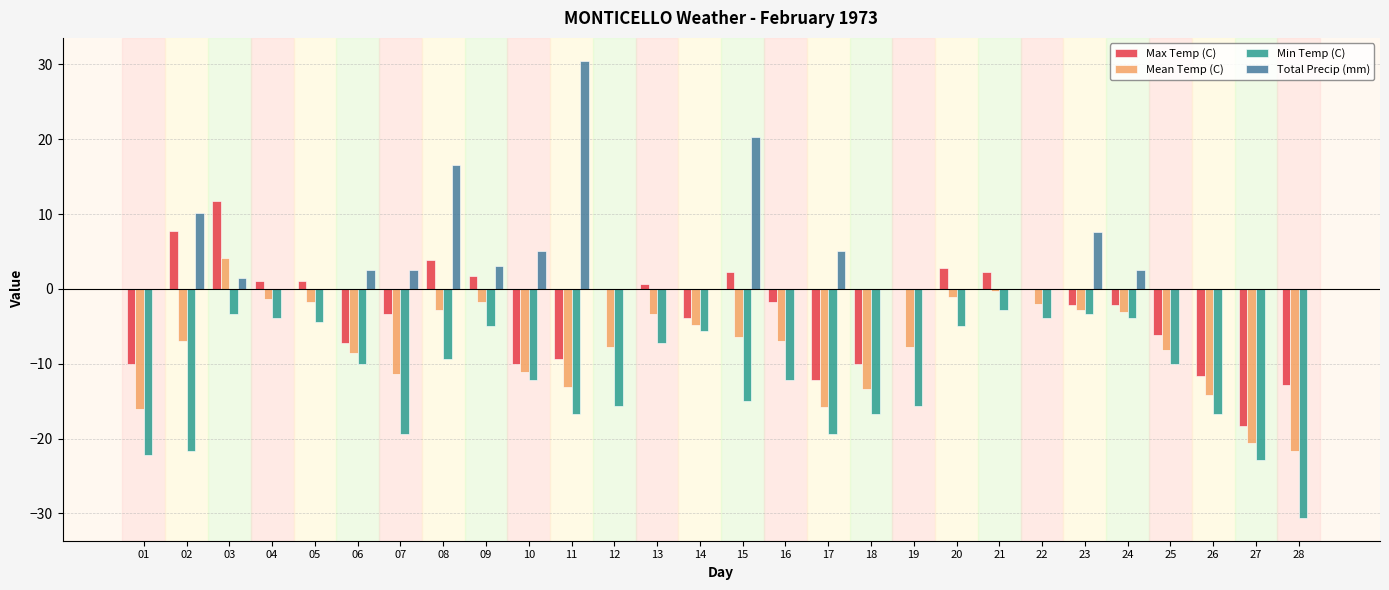

How many categories are shown in the chart?

28